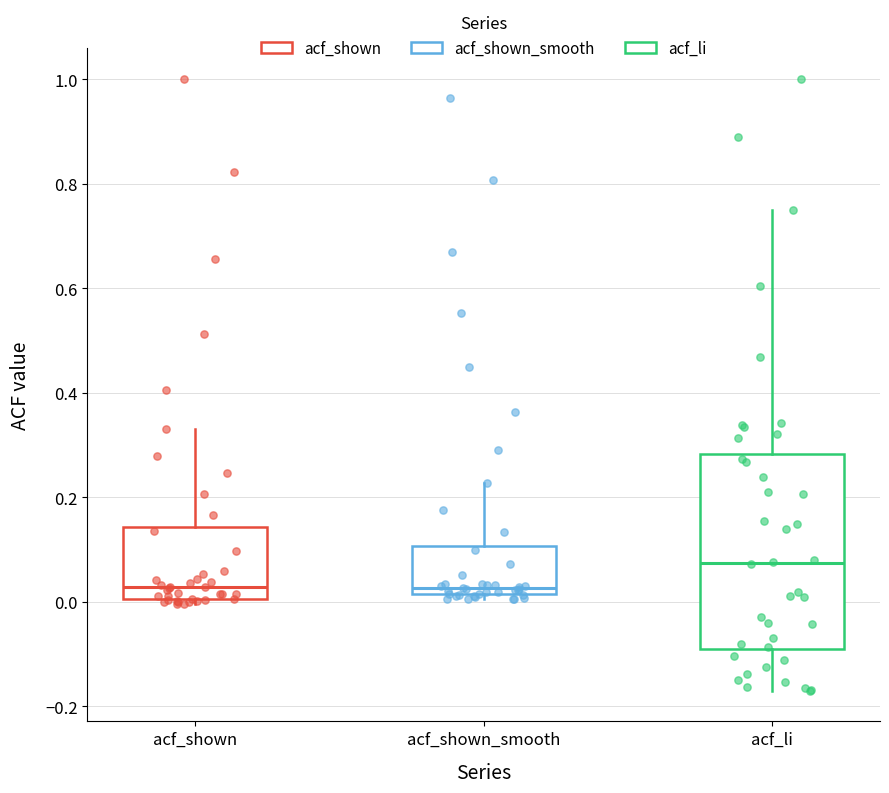

Reading left to right, transcribe this box plot: for each box, give where its median line is, the range the box spans, and where its two whiskers end, as read against the y-axis. The values are not printed on the chart, so give them approximately, as read against the axis.

acf_shown: median 0.02, box 0.00 to 0.14, whiskers 0.00 (just below the box's lower edge) to 0.34
acf_shown_smooth: median 0.02 (just above the box's lower edge), box 0.02 to 0.10, whiskers 0.00 to 0.22
acf_li: median 0.08, box -0.10 to 0.28, whiskers -0.16 to 0.76